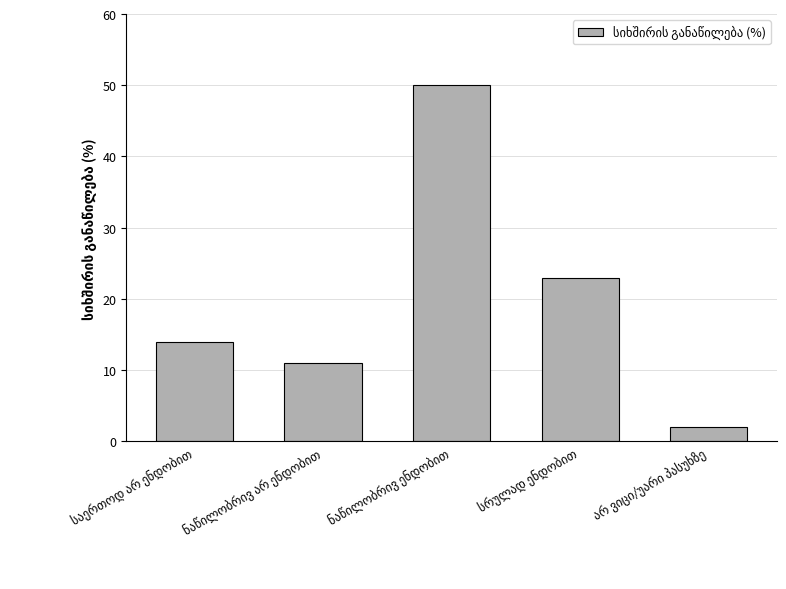

What is the maximum value shown in the chart?

50